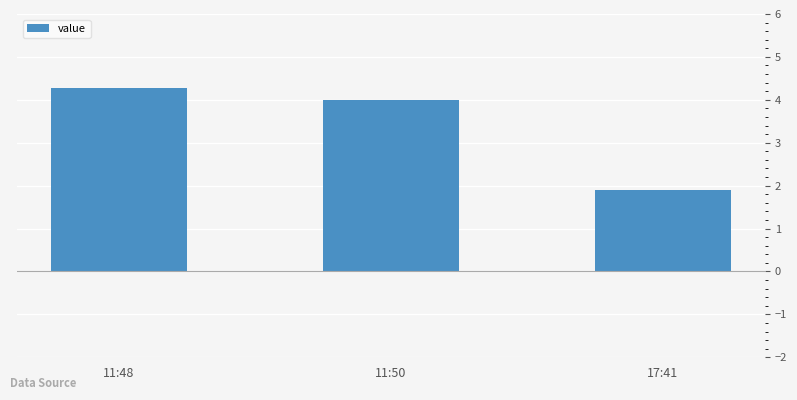

What is the difference between the maximum and second lowest values?

0.3